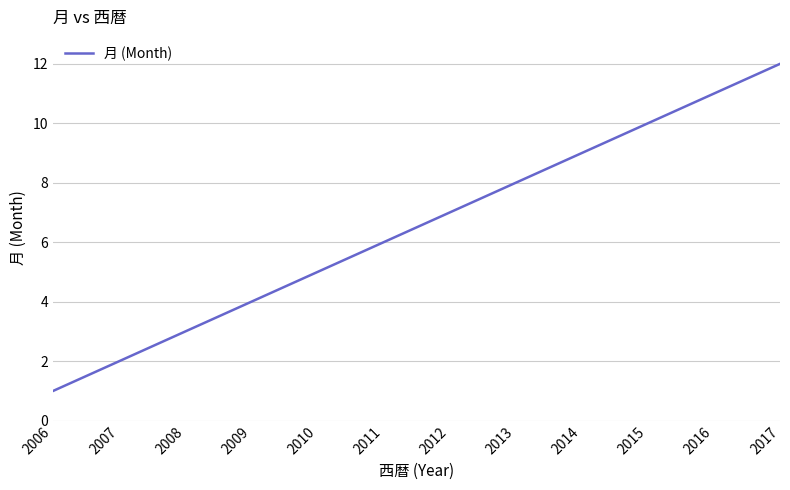

True or false: the data shows 11 at 2016.

True